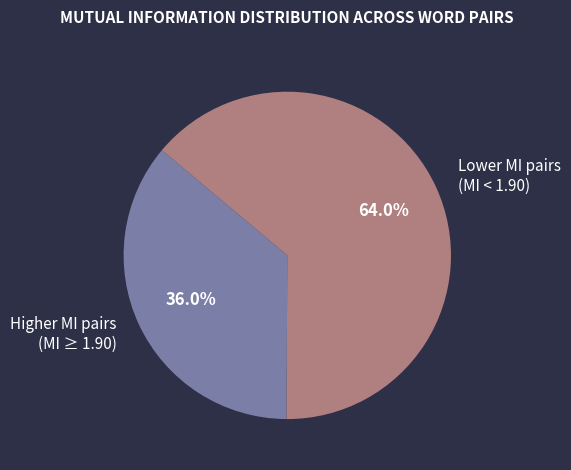

How many slices are in this pie chart?

2